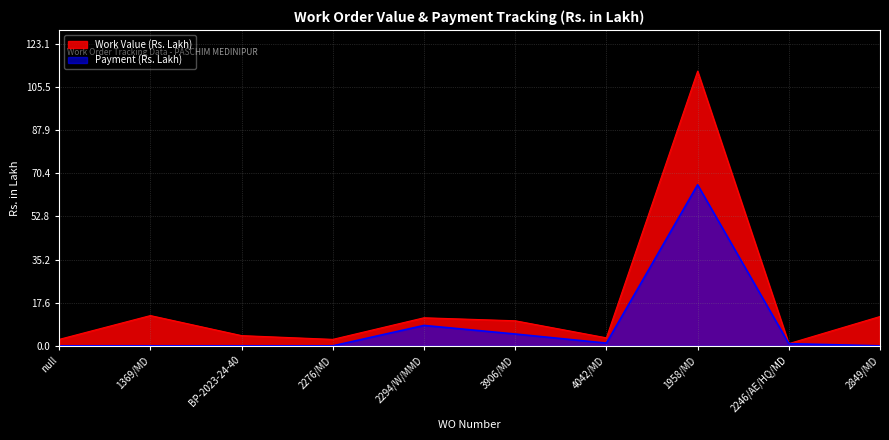

Does the chart display data point markers on the line(s)?

No